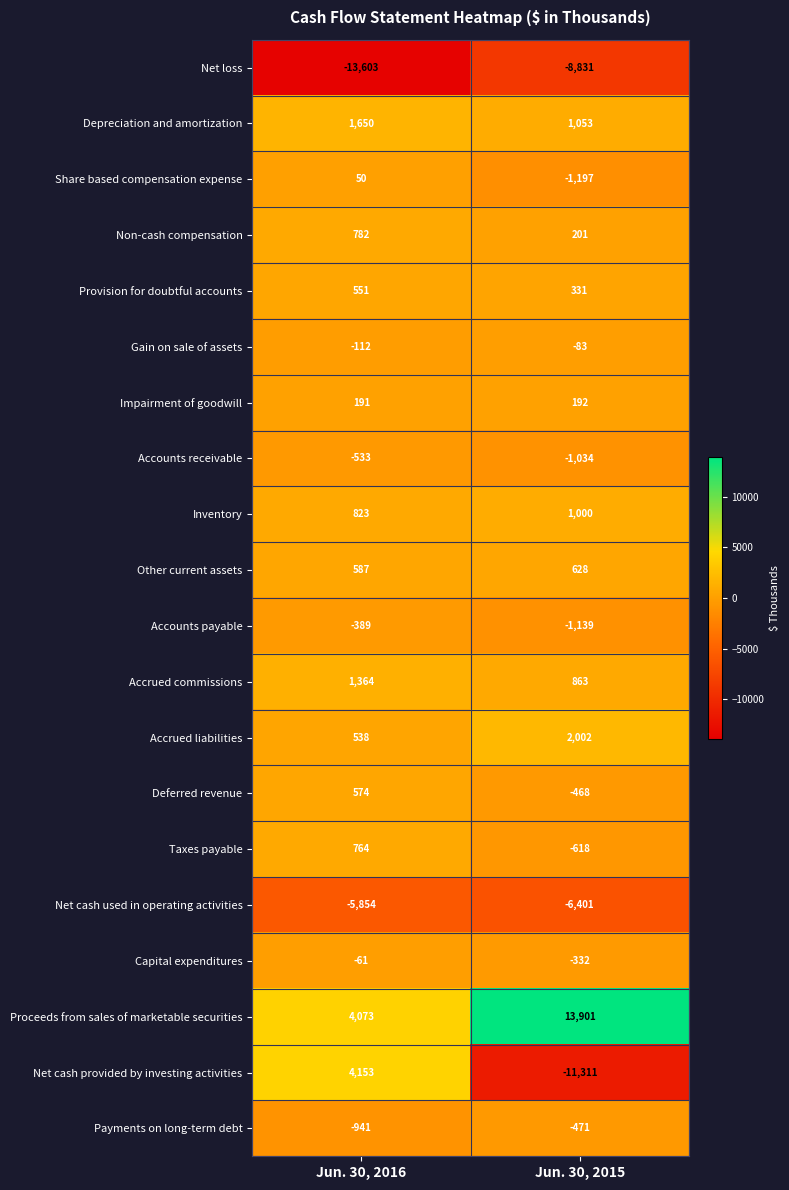

What is the difference between the maximum and minimum values in the Net cash used in operating activities series?

547